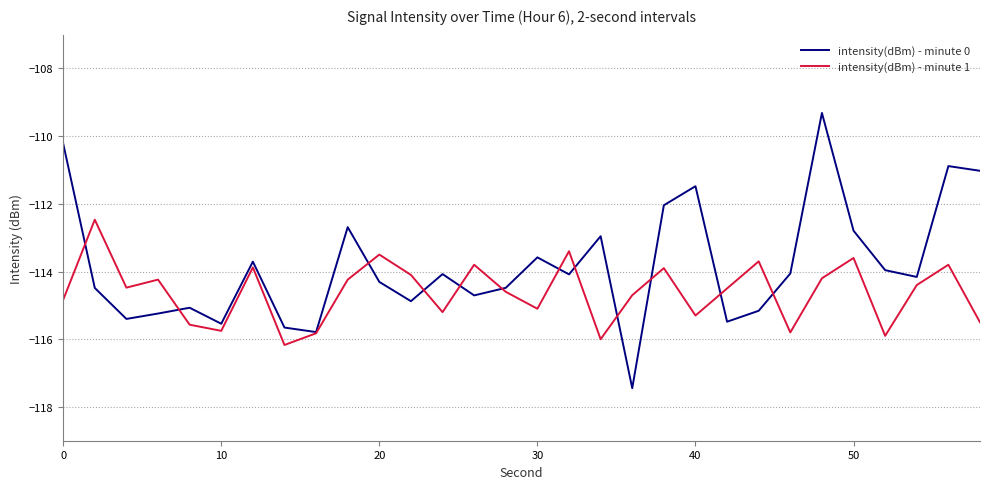

Rank the series by their average value, from lowest to highest.

intensity(dBm) - minute 1, intensity(dBm) - minute 0